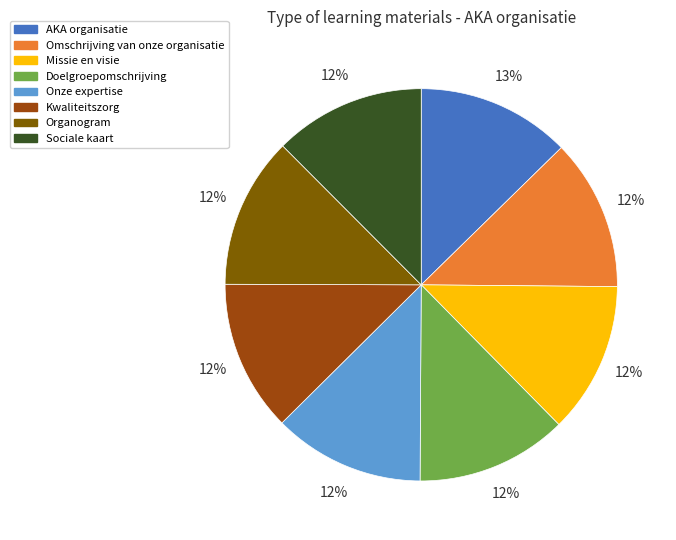

Is the sum of Omschrijving van onze organisatie and AKA organisatie greater than half?

No